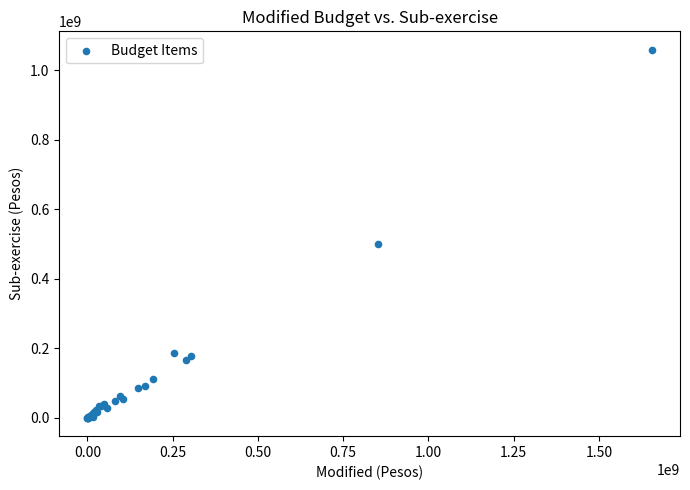

What Y value in the scatter plot is closest to 529168952?

500783793.3